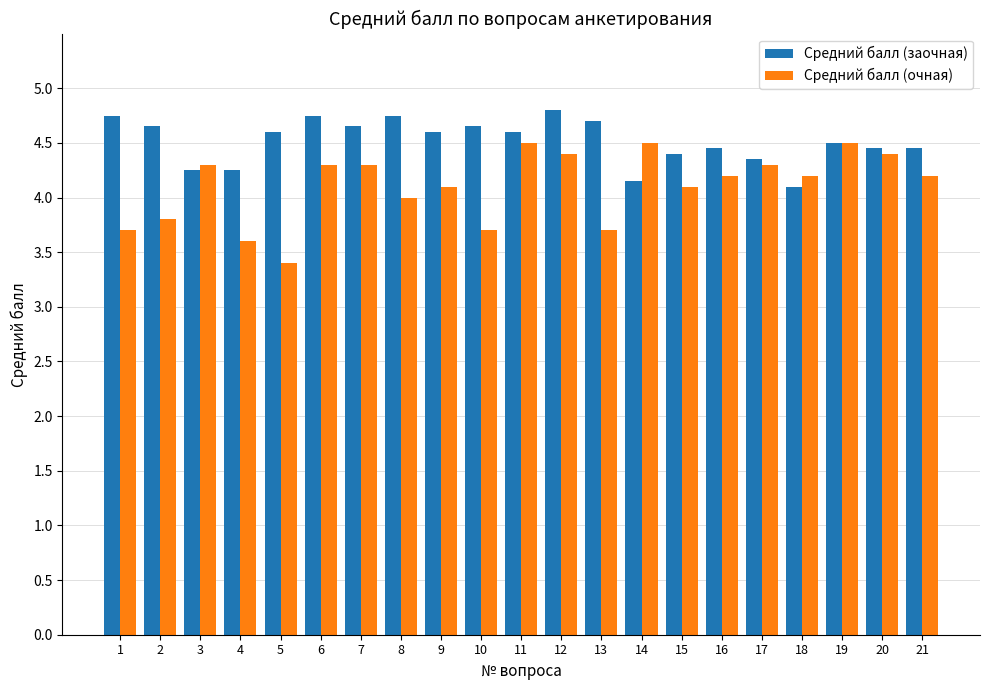

What is the average value of the Средний балл (очная) series?

4.1